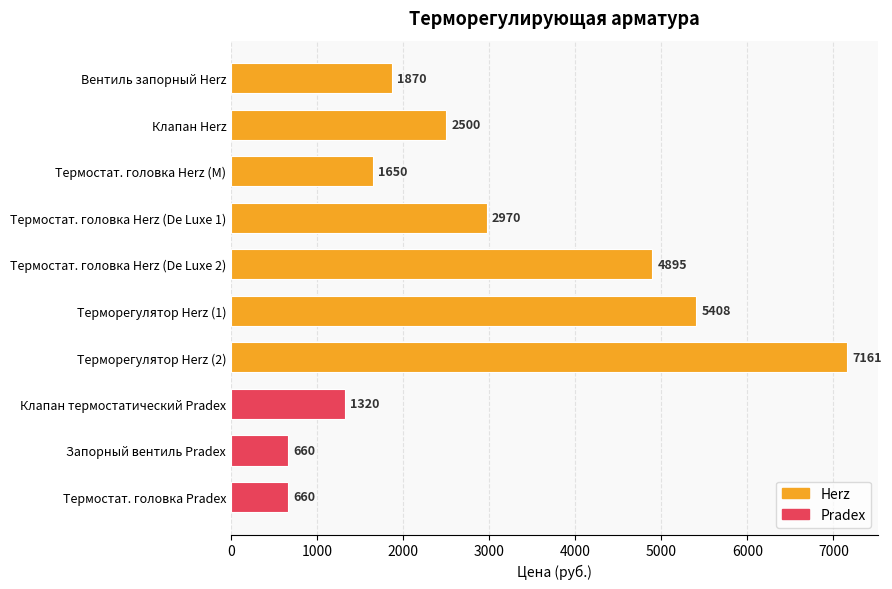

What is the value of the 4th bar from the top?

2970